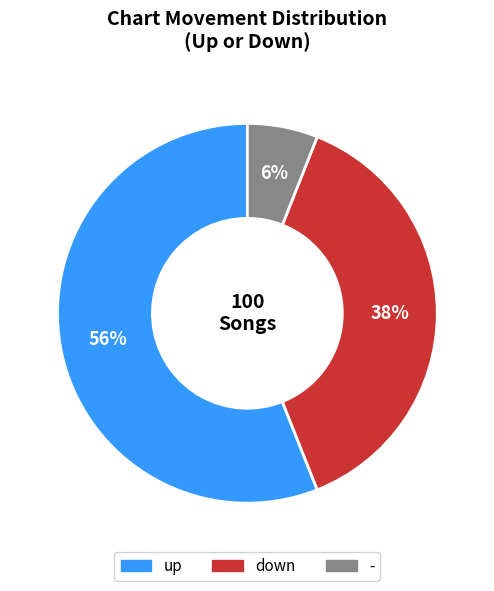

Does any single category account for the majority?

Yes